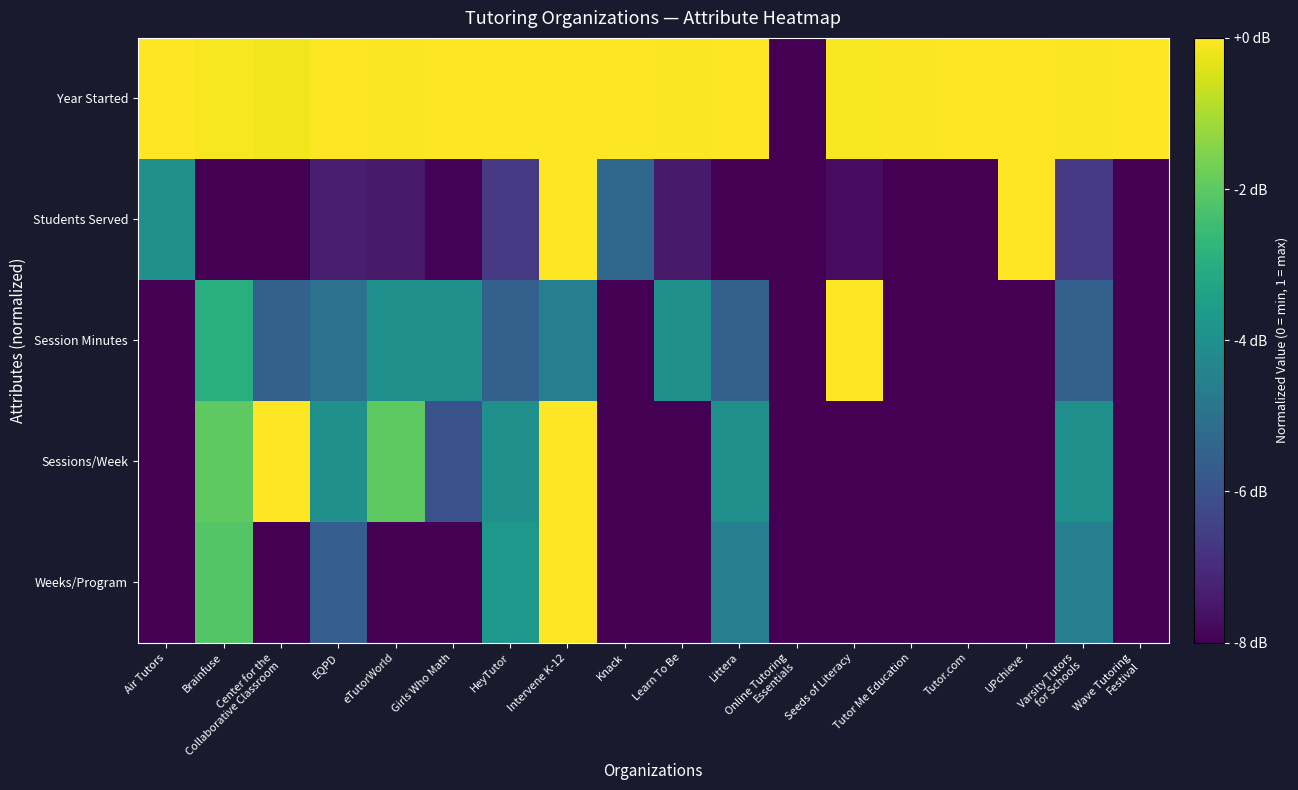

Between Girls Who Math and Center for the
Collaborative Classroom, which is larger?

Girls Who Math